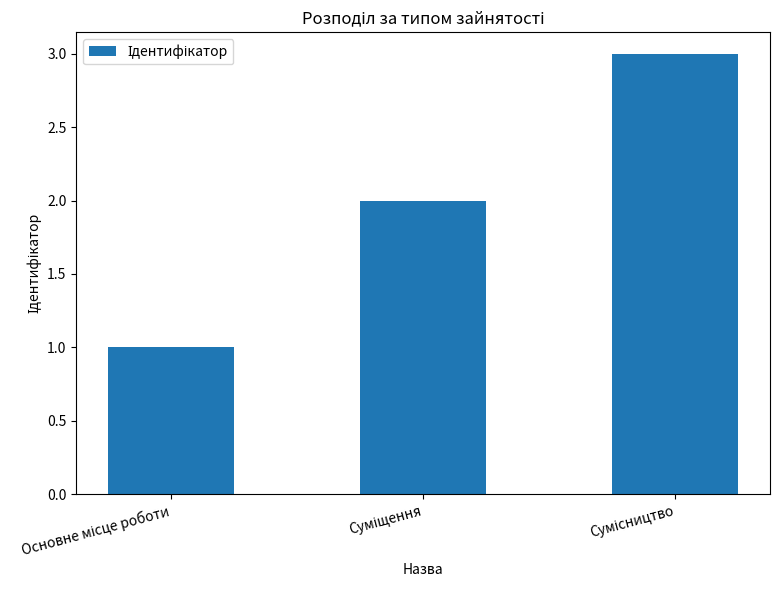

What is the maximum value shown in the chart?

3